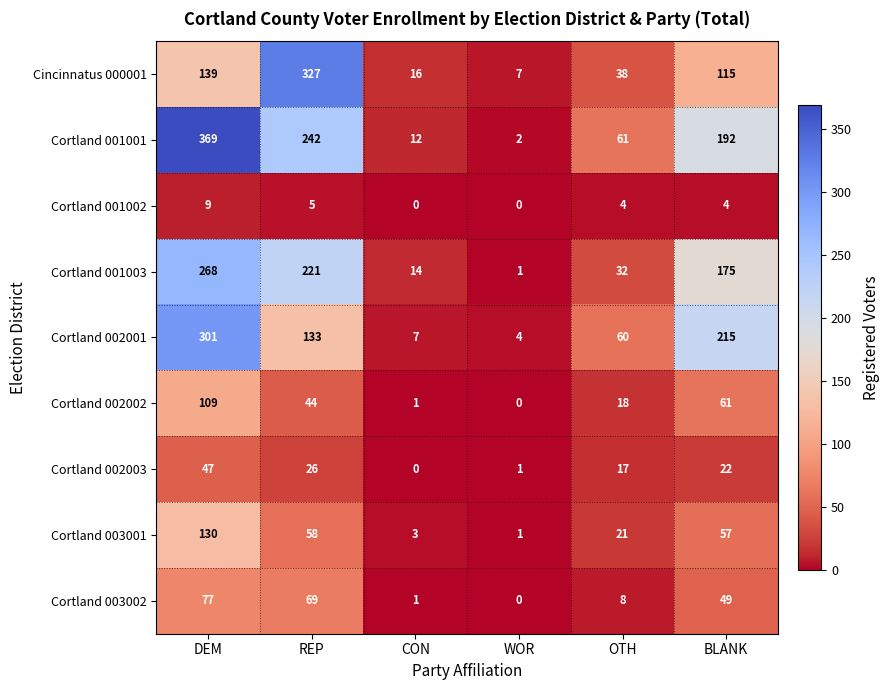

Which series has the largest total across all categories?

Cortland 001001